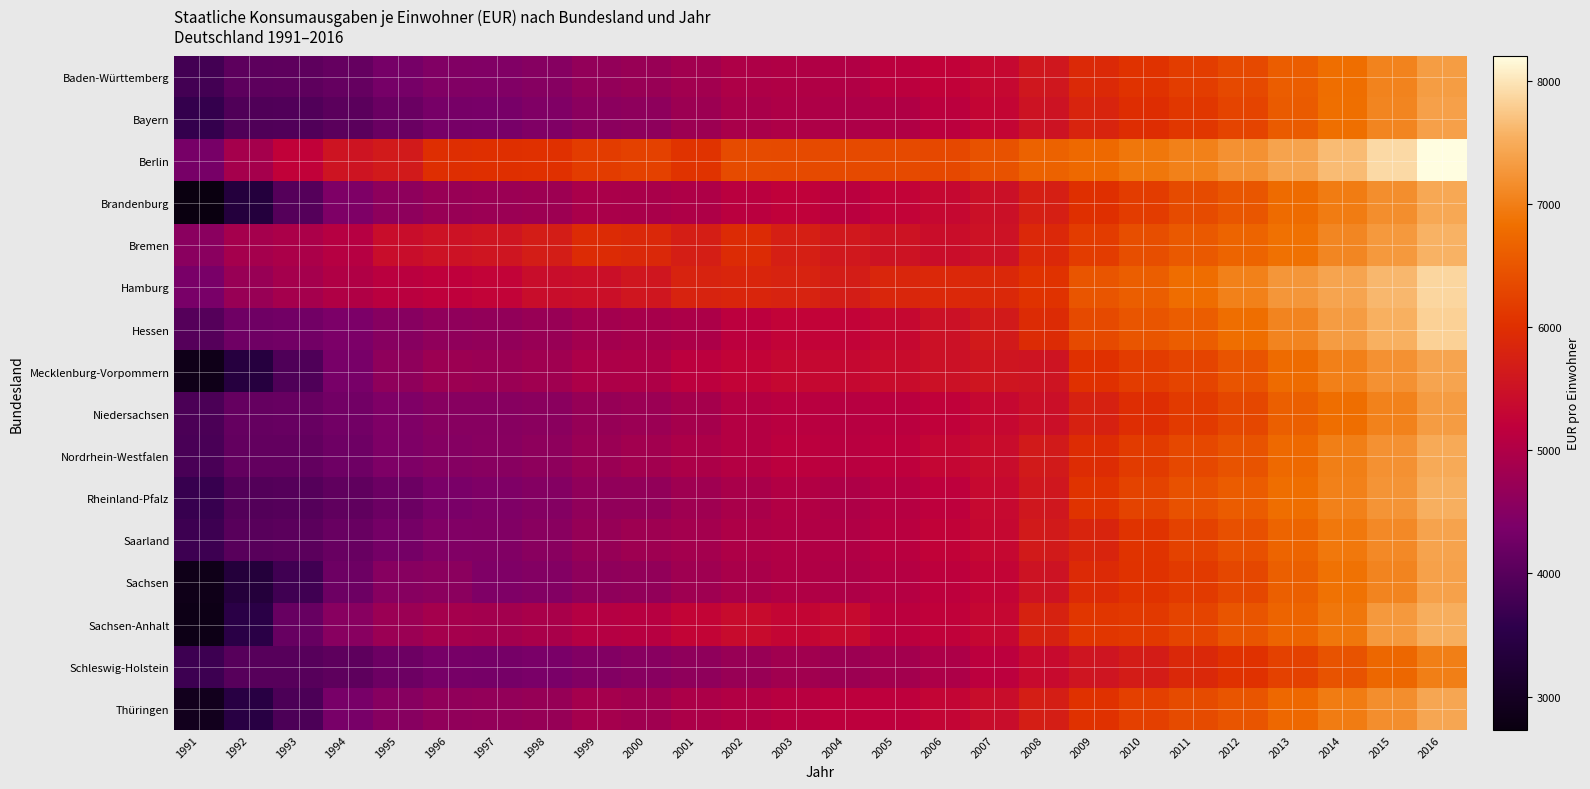

Rank the series at 2006 from highest to lowest value.

Berlin, Hamburg, Hessen, Mecklenburg-Vorpommern, Bremen, Brandenburg, Nordrhein-Westfalen, Thüringen, Saarland, Baden-Württemberg, Sachsen-Anhalt, Niedersachsen, Rheinland-Pfalz, Sachsen, Bayern, Schleswig-Holstein